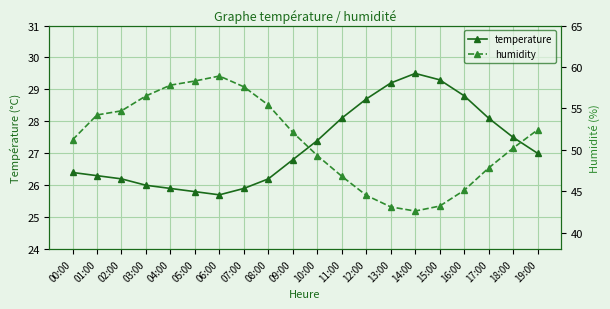

Which series has the largest total across all categories?

humidity